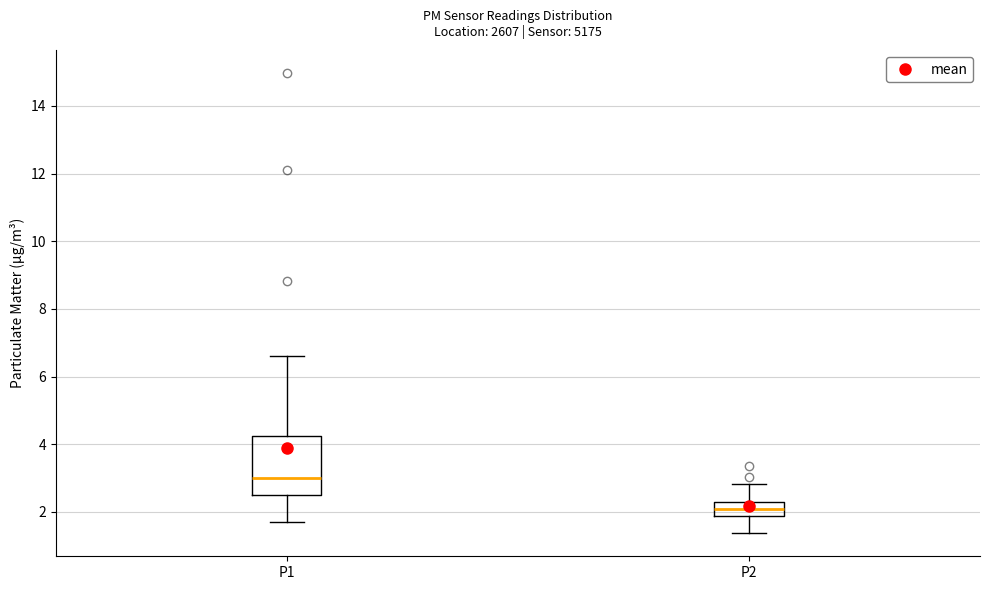

Which box's median line is the lowest?

P2